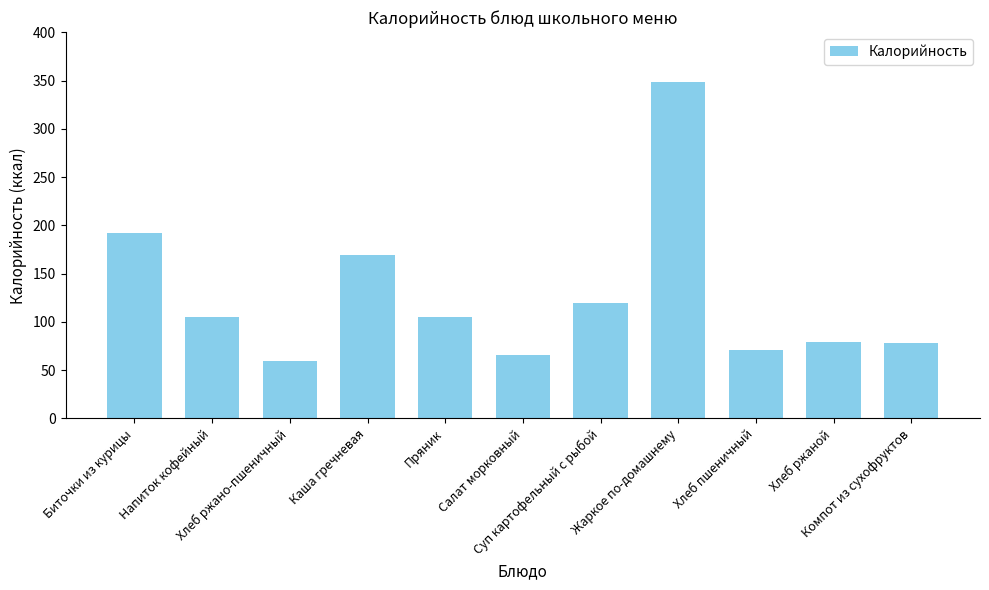

What is the greatest value displayed?

348